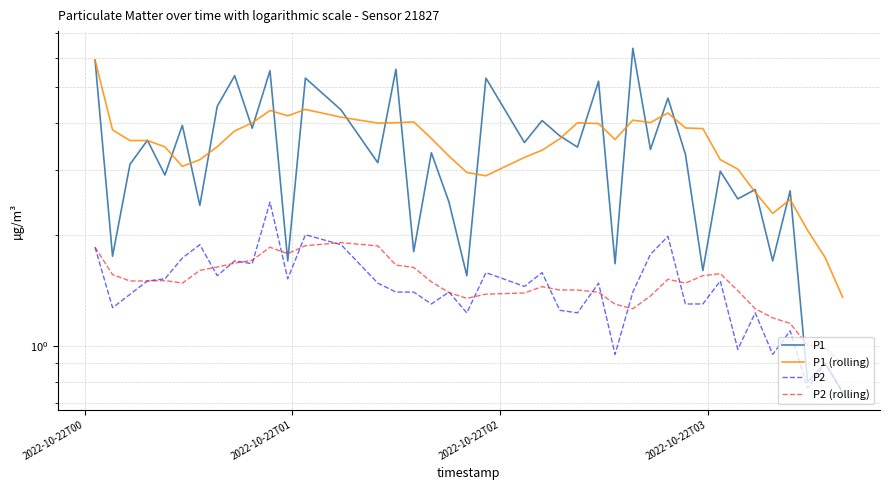

True or false: P1 has more than 1 interior local peaks.

True